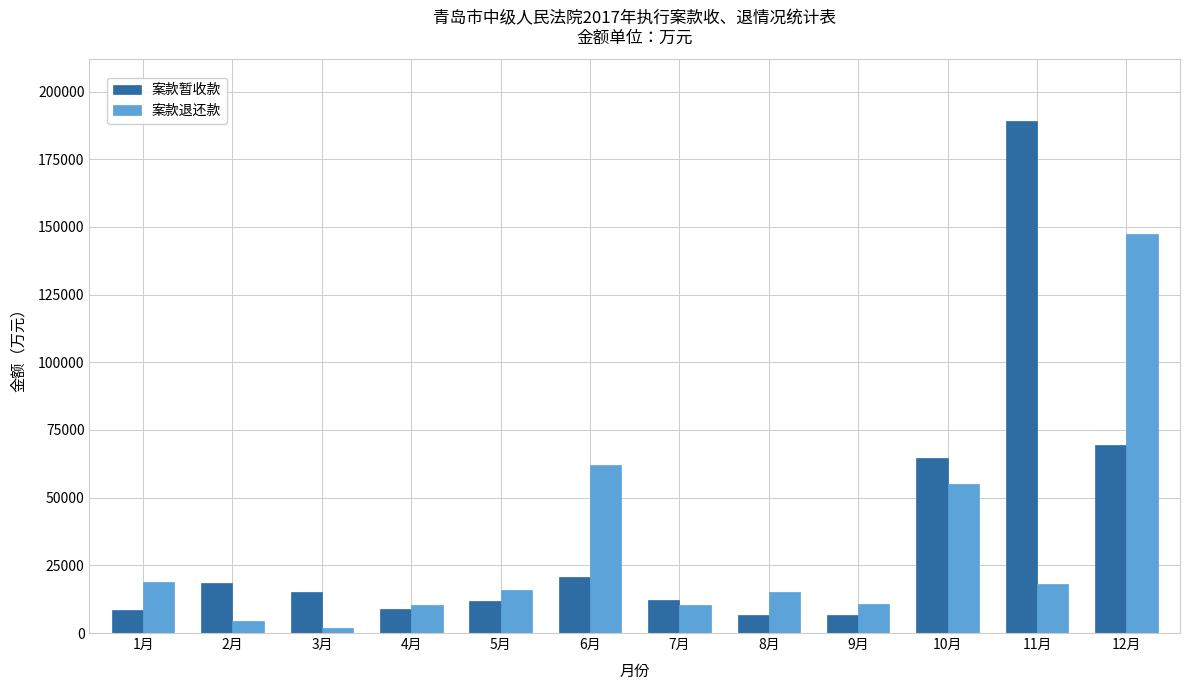

True or false: 案款退还款 has a value of 18740 at 1月.

True